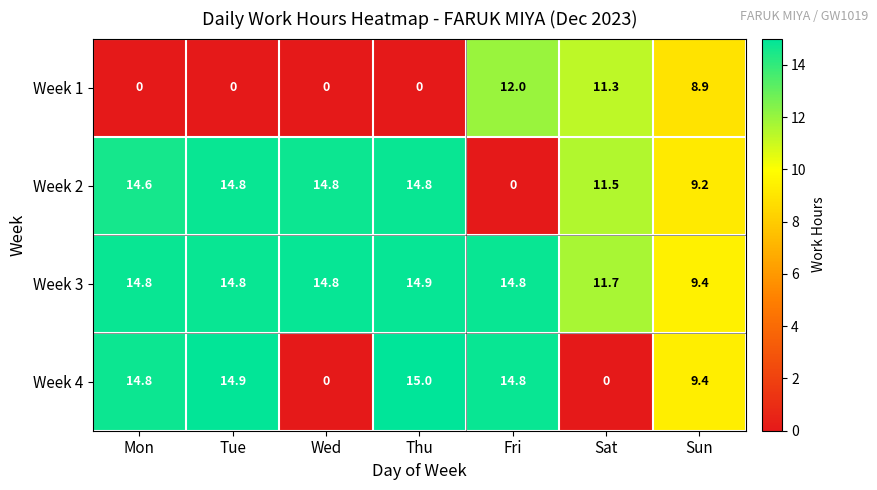

How many data points does each series have?

7